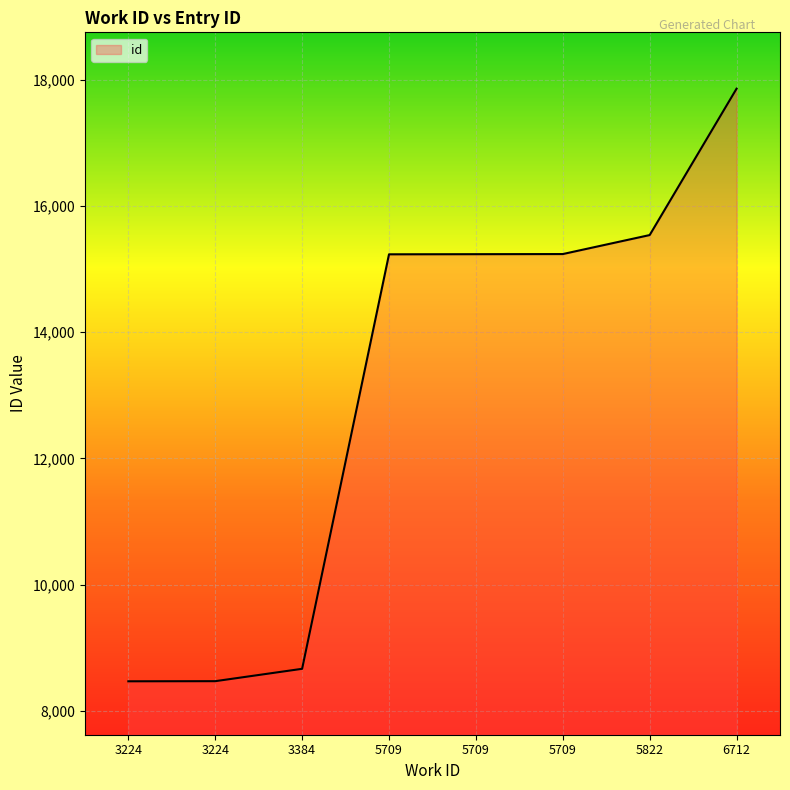

What is the difference between the maximum and second lowest values?

9390